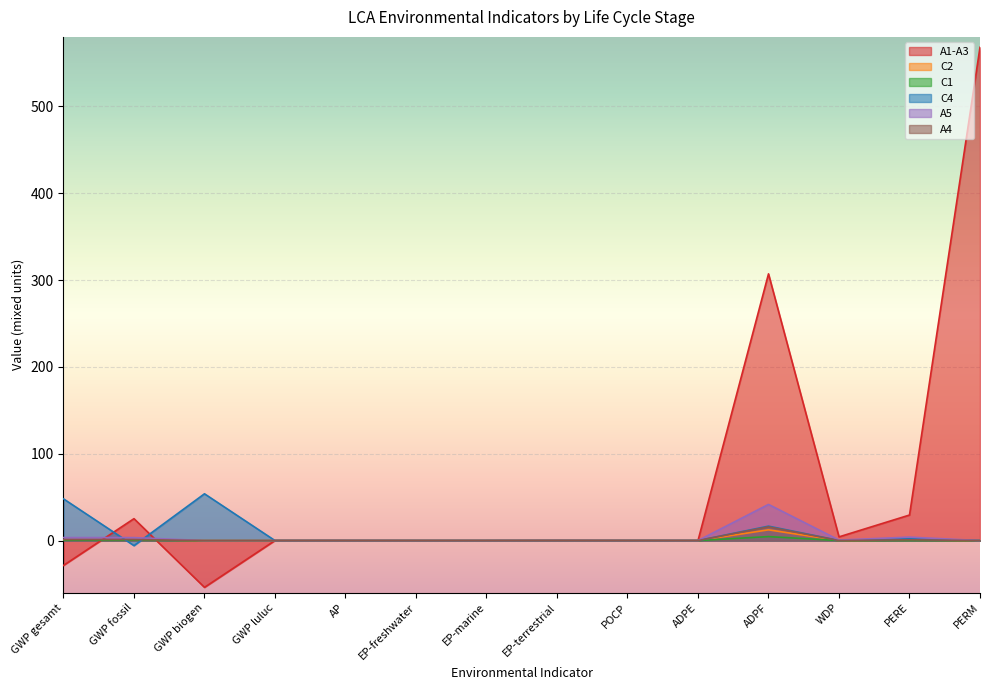

What are all the series names shown in the legend?

A1-A3, C2, C1, C4, A5, A4